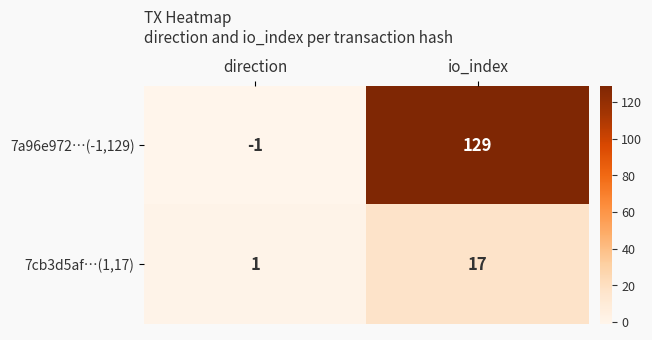

What is the average value of the 7a96e972…(-1,129) series?

64